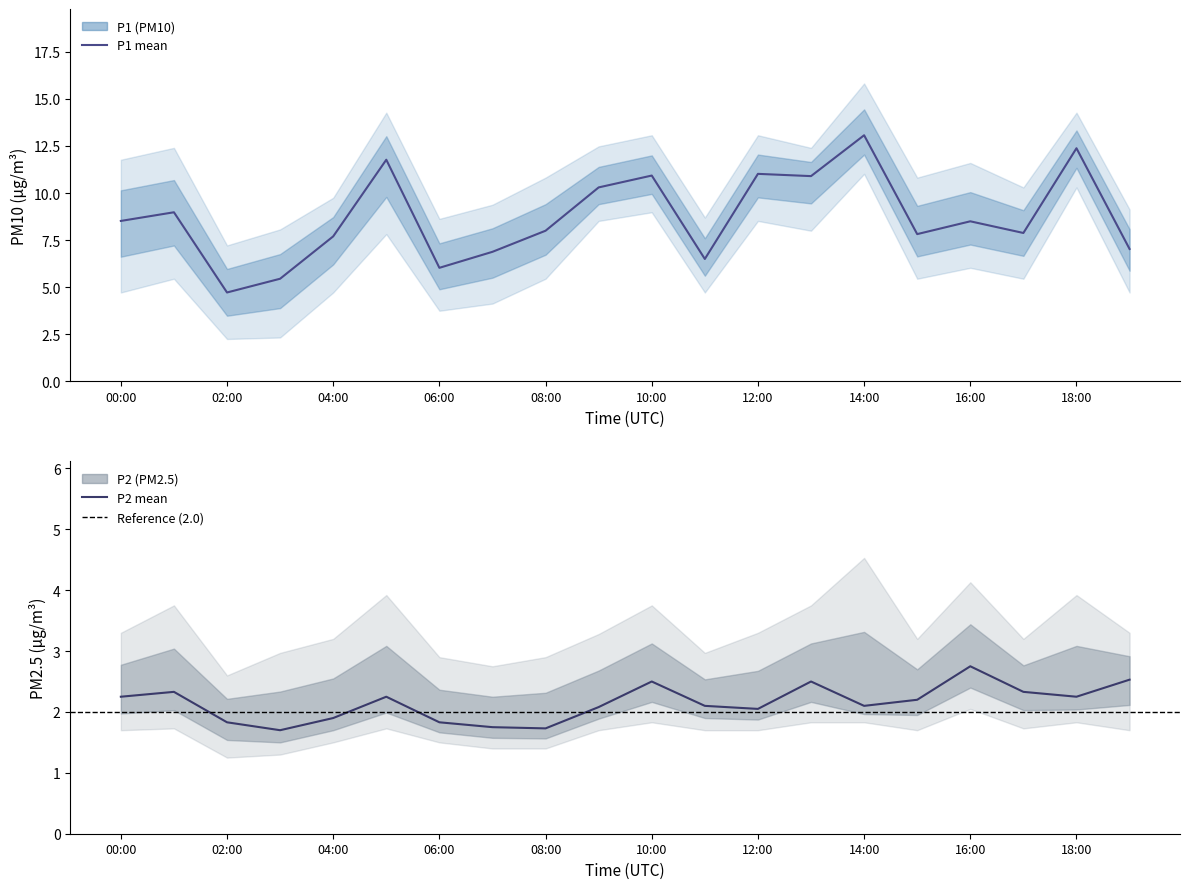

Reading left to right, transcribe all the data shown in this chart.

P1: 00:00=8.5	01:00=9.0	02:00=4.7	03:00=5.5	04:00=7.7	05:00=11.8	06:00=6.0	07:00=6.9	08:00=8.0	09:00=10.3	10:00=10.9	11:00=6.5	12:00=11.0	13:00=10.9	14:00=13.1	15:00=7.8	16:00=8.5	17:00=7.9	18:00=12.4	19:00=7.0
P2: 00:00=2.2	01:00=2.3	02:00=1.8	03:00=1.7	04:00=1.9	05:00=2.2	06:00=1.8	07:00=1.8	08:00=1.7	09:00=2.1	10:00=2.5	11:00=2.1	12:00=2.0	13:00=2.5	14:00=2.1	15:00=2.2	16:00=2.8	17:00=2.3	18:00=2.2	19:00=2.5
P1_upper: 00:00=11.8	01:00=12.4	02:00=7.2	03:00=8.1	04:00=9.8	05:00=14.3	06:00=8.6	07:00=9.4	08:00=10.8	09:00=12.5	10:00=13.1	11:00=8.7	12:00=13.1	13:00=12.4	14:00=15.8	15:00=10.8	16:00=11.6	17:00=10.3	18:00=14.3	19:00=9.1
P1_lower: 00:00=4.7	01:00=5.5	02:00=2.2	03:00=2.3	04:00=4.7	05:00=7.8	06:00=3.8	07:00=4.1	08:00=5.5	09:00=8.5	10:00=9.0	11:00=4.7	12:00=8.5	13:00=8.0	14:00=11.0	15:00=5.5	16:00=6.0	17:00=5.5	18:00=10.3	19:00=4.7
P2_upper: 00:00=3.3	01:00=3.8	02:00=2.6	03:00=3.0	04:00=3.2	05:00=3.9	06:00=2.9	07:00=2.8	08:00=2.9	09:00=3.3	10:00=3.8	11:00=3.0	12:00=3.3	13:00=3.8	14:00=4.5	15:00=3.2	16:00=4.1	17:00=3.2	18:00=3.9	19:00=3.3
P2_lower: 00:00=1.7	01:00=1.7	02:00=1.2	03:00=1.3	04:00=1.5	05:00=1.7	06:00=1.5	07:00=1.4	08:00=1.4	09:00=1.7	10:00=1.8	11:00=1.7	12:00=1.7	13:00=1.8	14:00=1.8	15:00=1.7	16:00=2.0	17:00=1.7	18:00=1.8	19:00=1.7